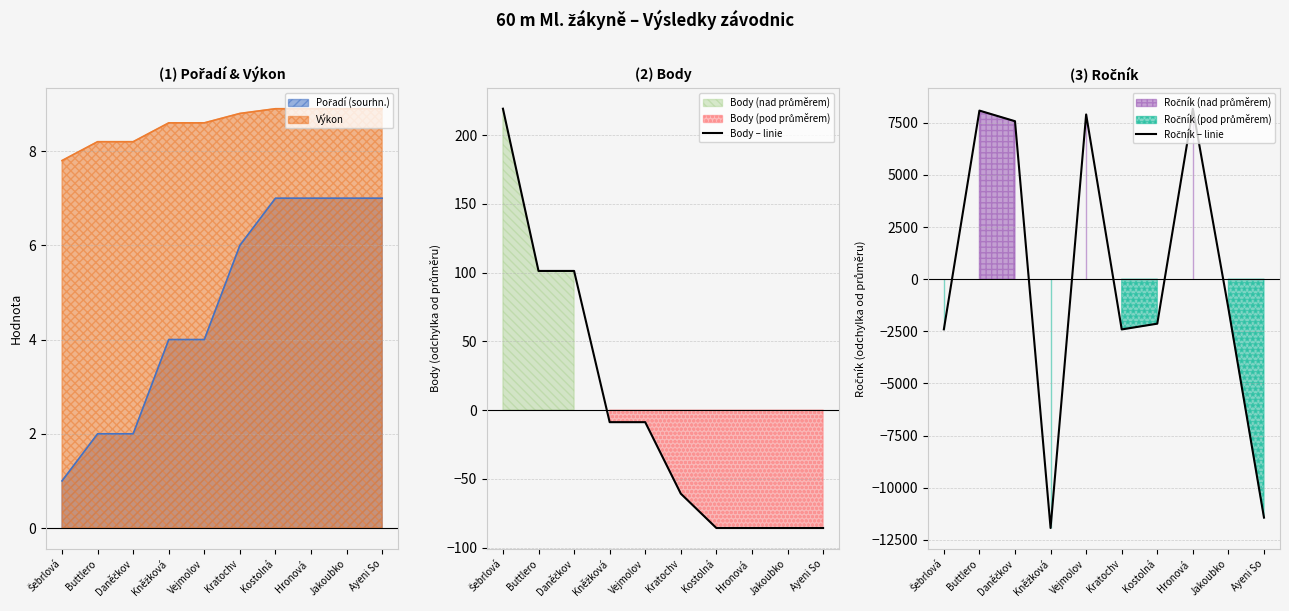

Between Kostolná and Daněčkov, which is larger?

Daněčkov